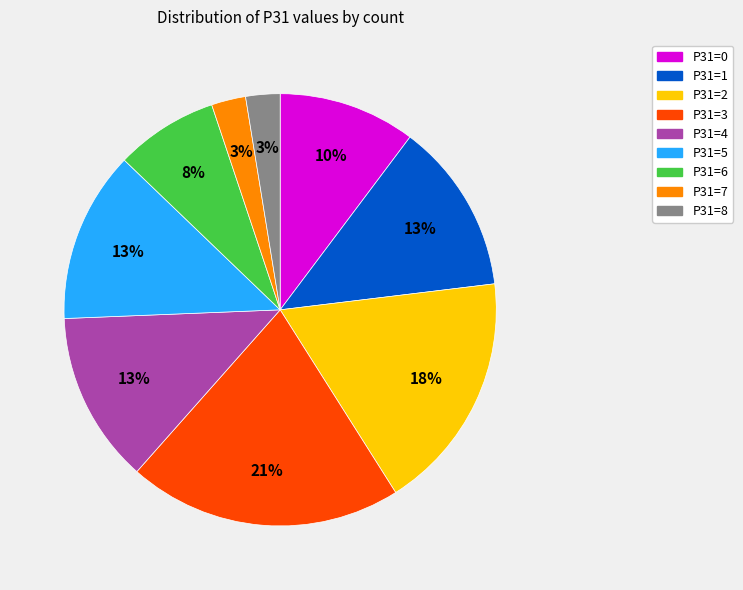

To the nearest percent, what is the difference between the largest and smallest slice percentages?

18%